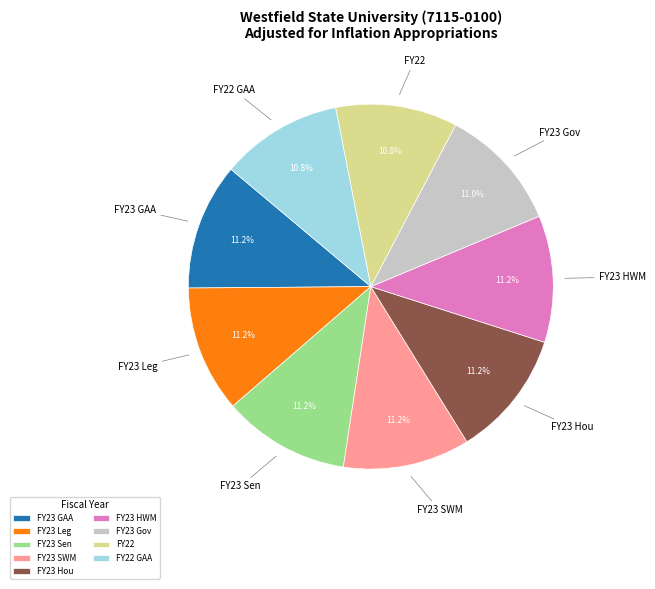

To the nearest percent, what is the average slice percentage?

11%